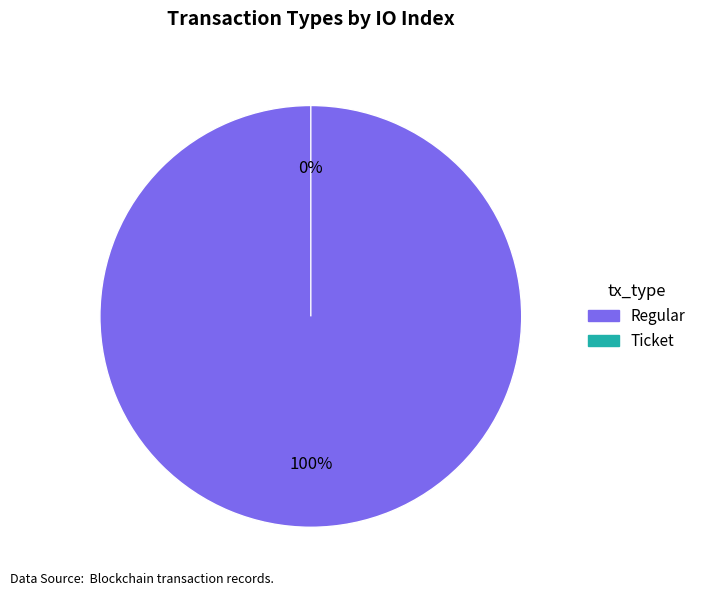

Rank the categories by value from lowest to highest.

Ticket, Regular